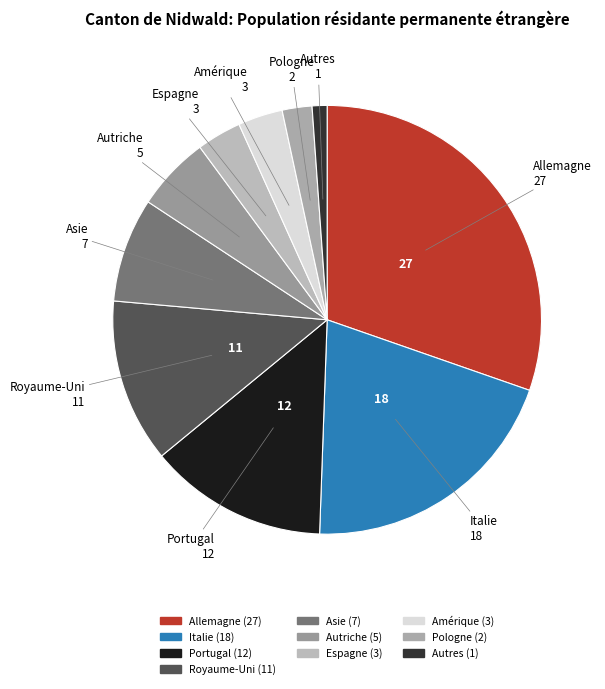

Does any single category account for the majority?

No